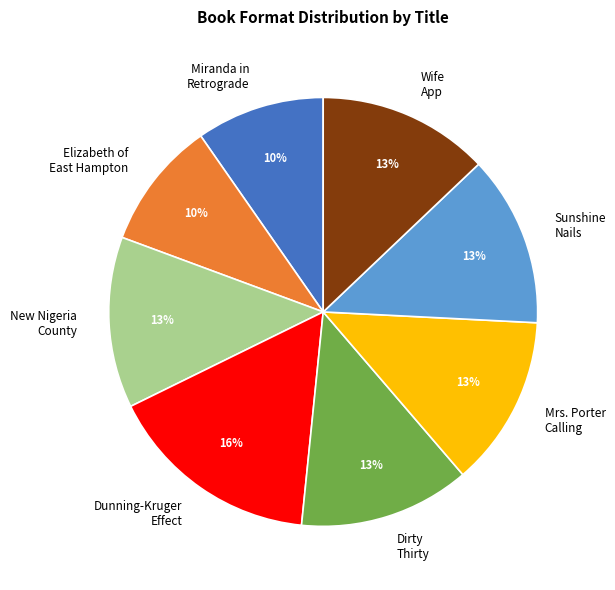

The Wife App slice represents 24% of the pie. True or false?

False